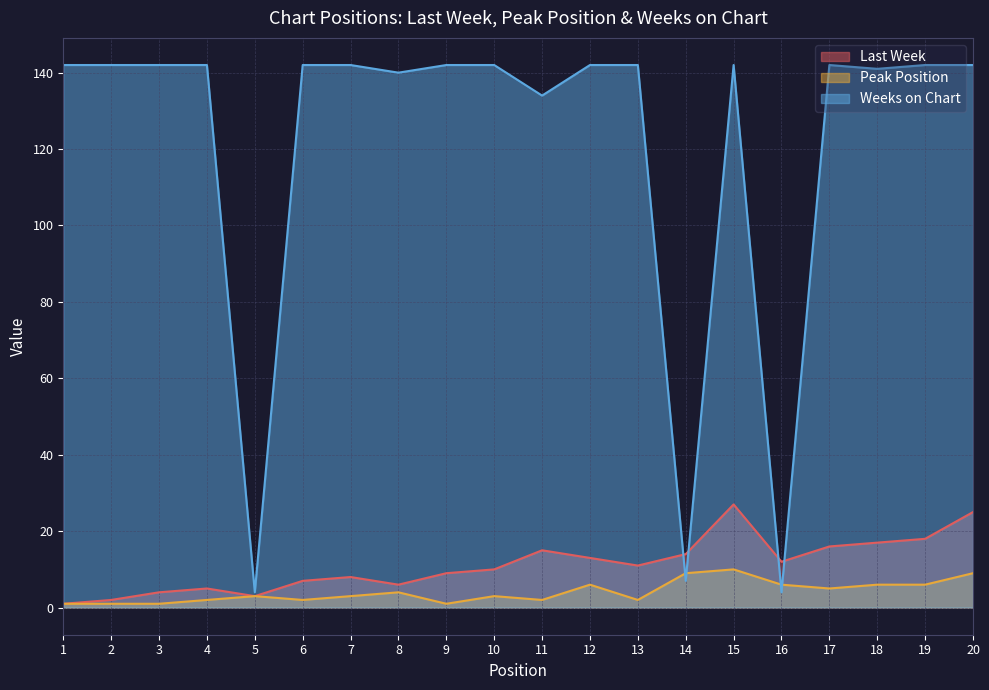

Where is the first local minimum for Weeks on Chart?

5